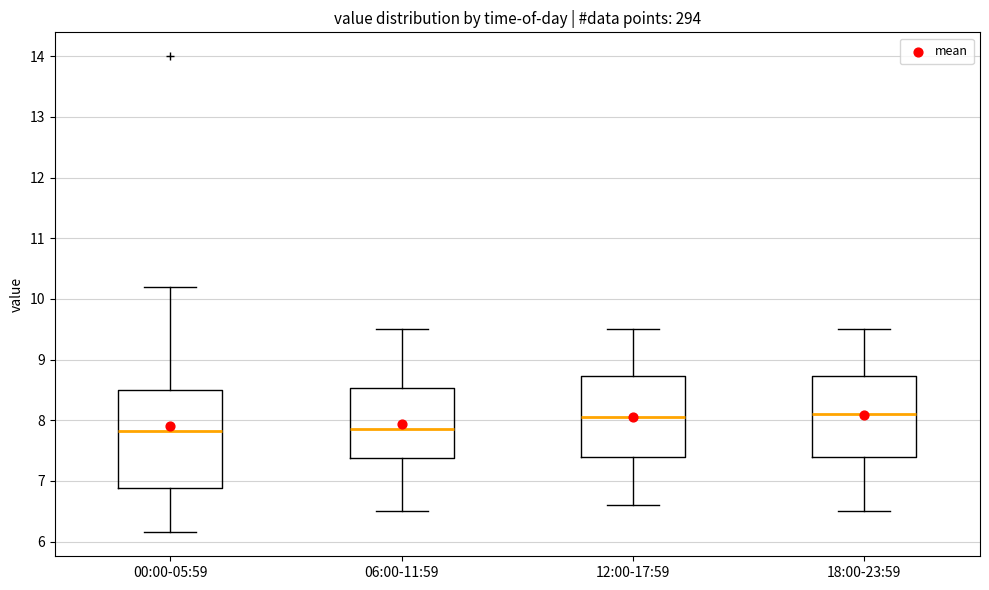

Which box is the tallest, from its lower edge to its upper edge?

00:00-05:59